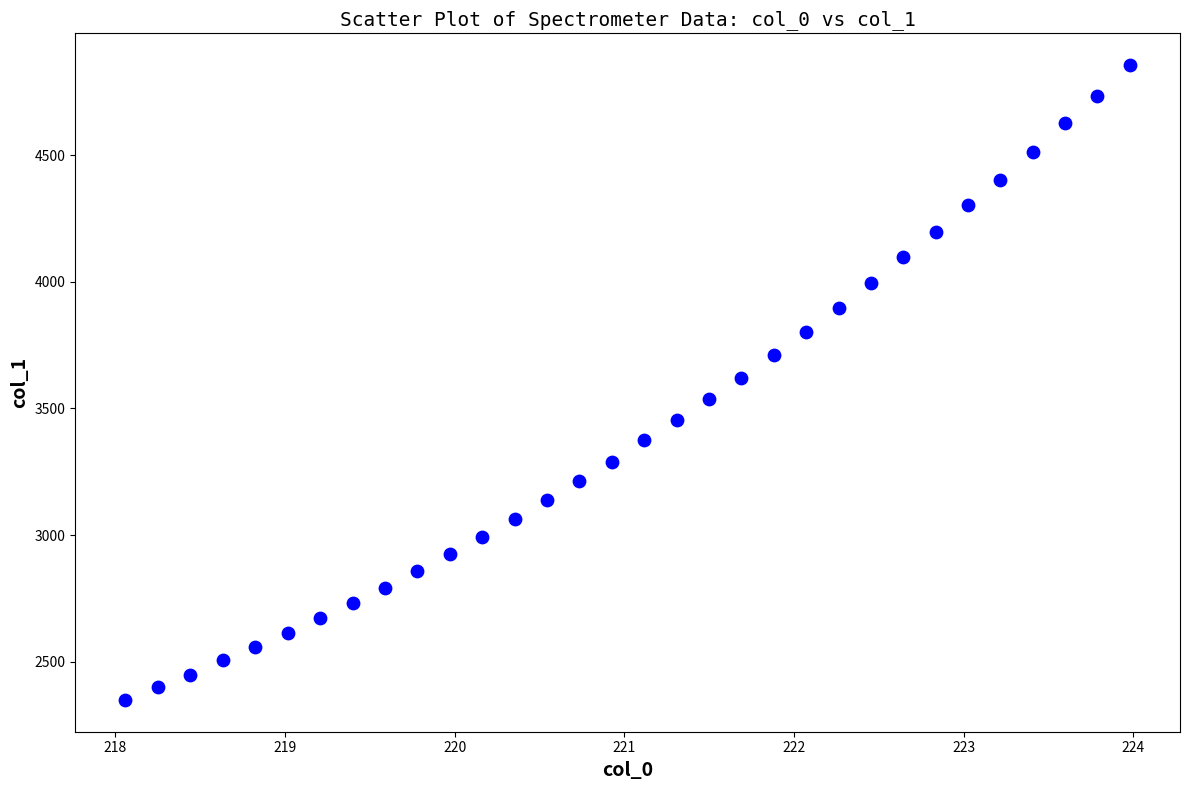

What is the range of Y values (max minus min)?

2506.1